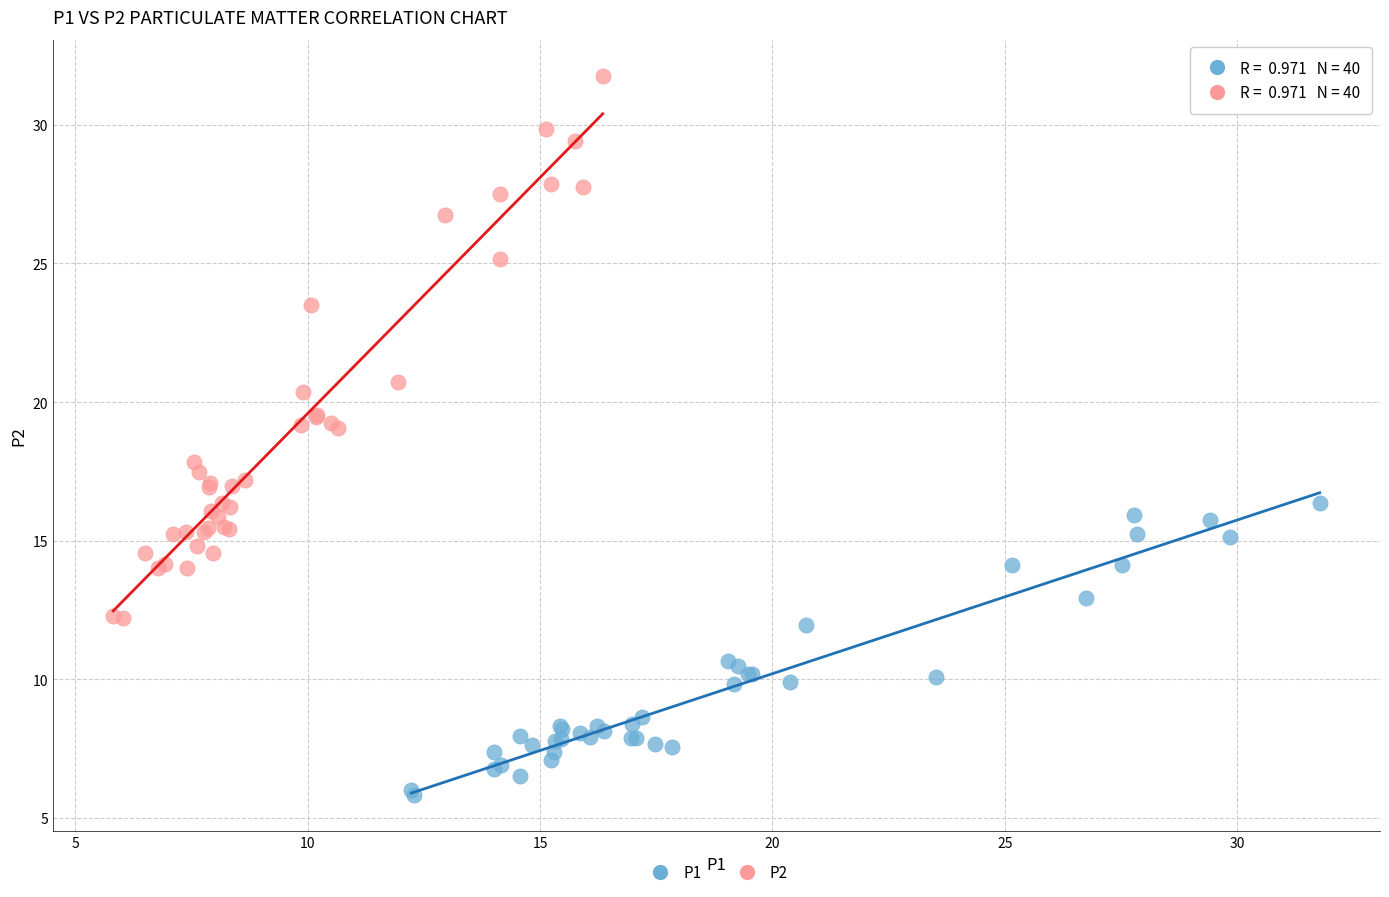

Which series reaches the maximum Y coordinate?

P2